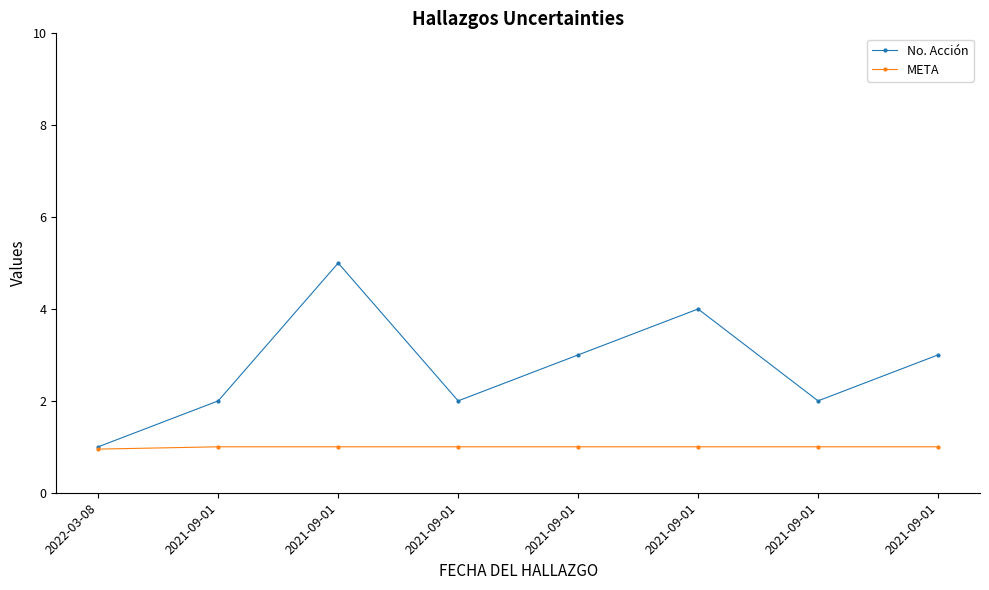

Reading left to right, transcribe all the data shown in this chart.

No. Acción: 1.0	2.0	5.0	2.0	3.0	4.0	2.0	3.0
META: 0.9	1.0	1.0	1.0	1.0	1.0	1.0	1.0